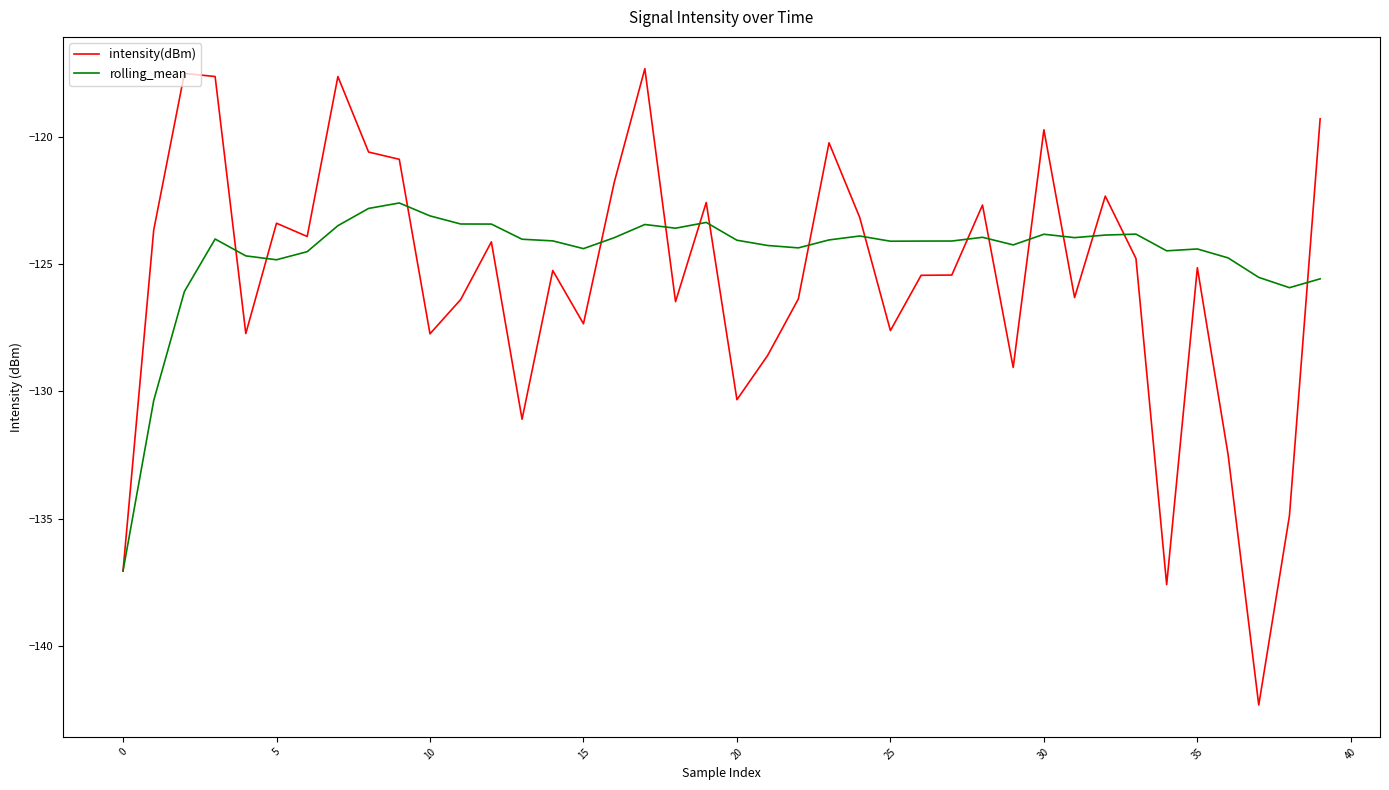

Rank the series by their maximum value, from lowest to highest.

rolling_mean, intensity(dBm)